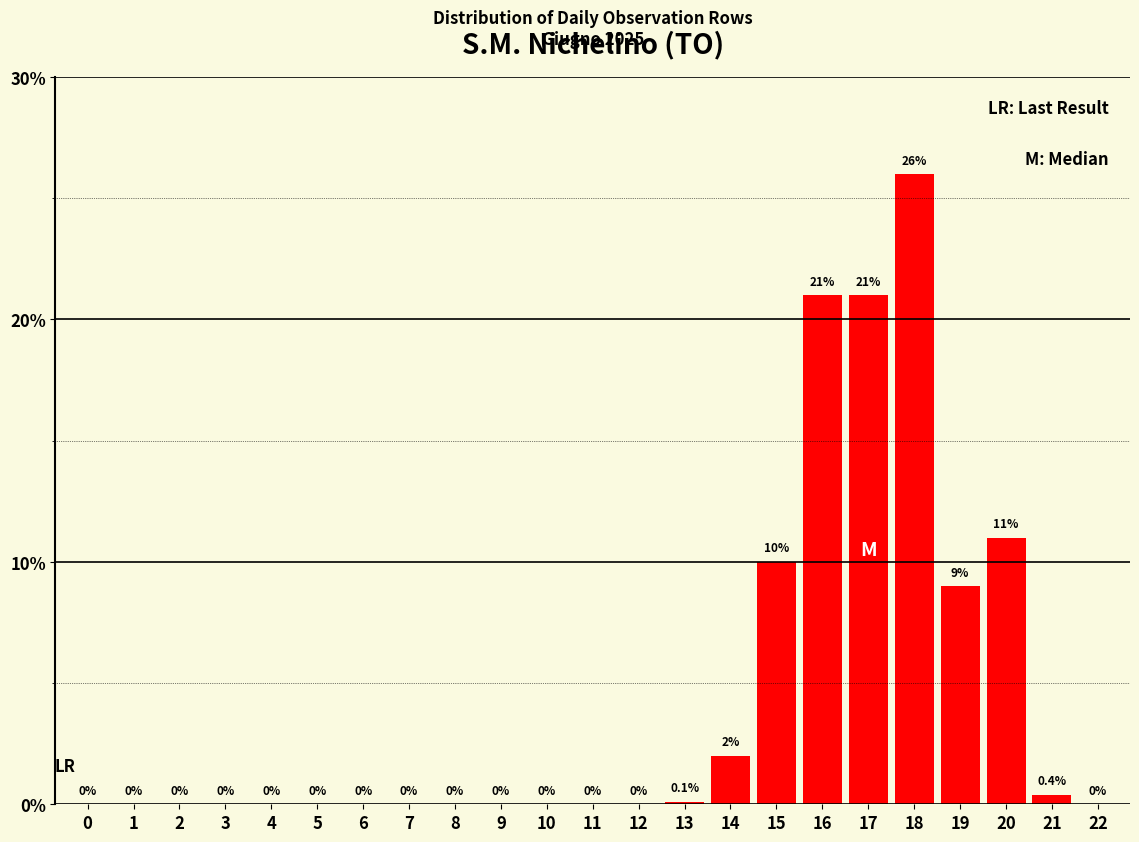

Reading left to right, transcribe all the data shown in this chart.

0=0.0	1=0.0	2=0.0	3=0.0	4=0.0	5=0.0	6=0.0	7=0.0	8=0.0	9=0.0	10=0.0	11=0.0	12=0.0	13=0.1	14=2.0	15=10.0	16=21.0	17=21.0	18=26.0	19=9.0	20=11.0	21=0.4	22=0.0